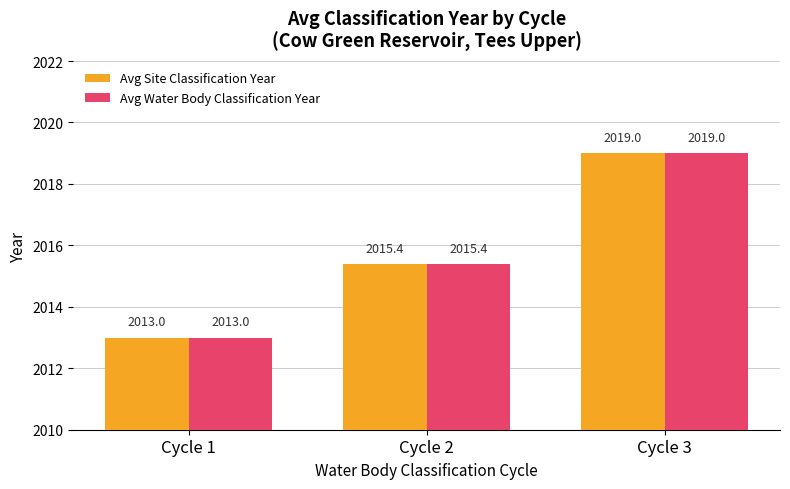

The value of Avg Site Classification Year at Cycle 3 is 3294.4. True or false?

False